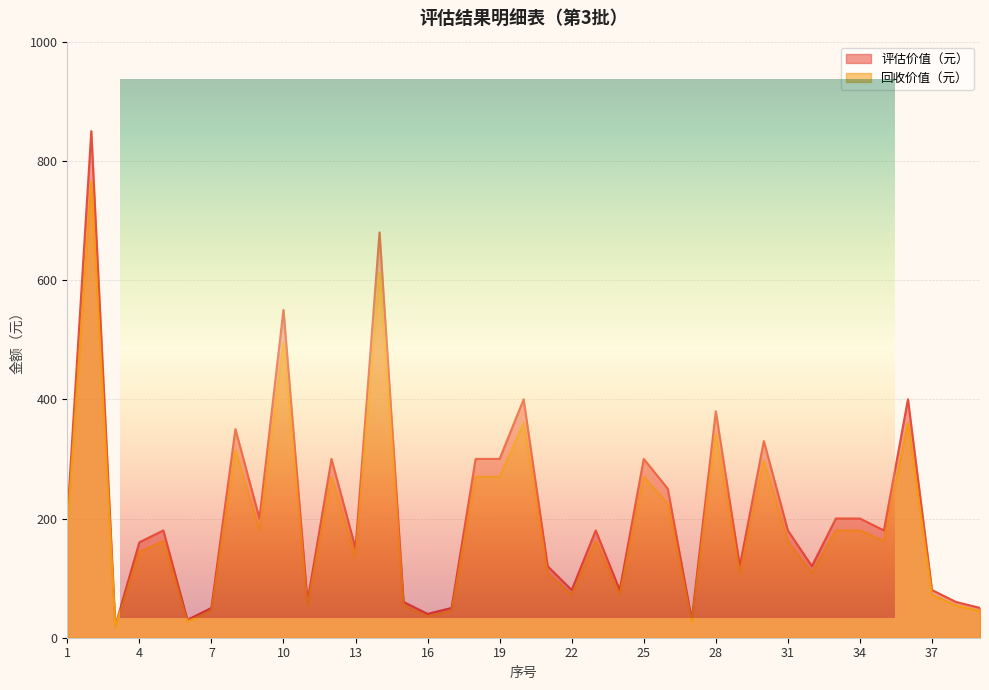

At how many categories does at least one series exceed 519?

3